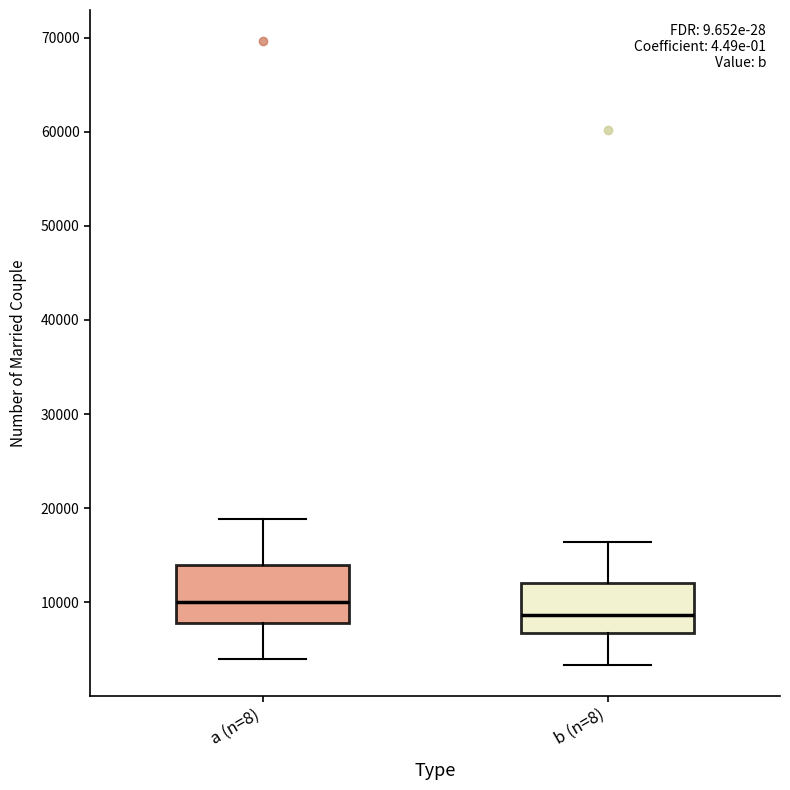

Where does the upper whisker of the box for a (n=8) end on the y-axis? The values are not printed on the chart, so give them approximately, as read against the axis.

19000